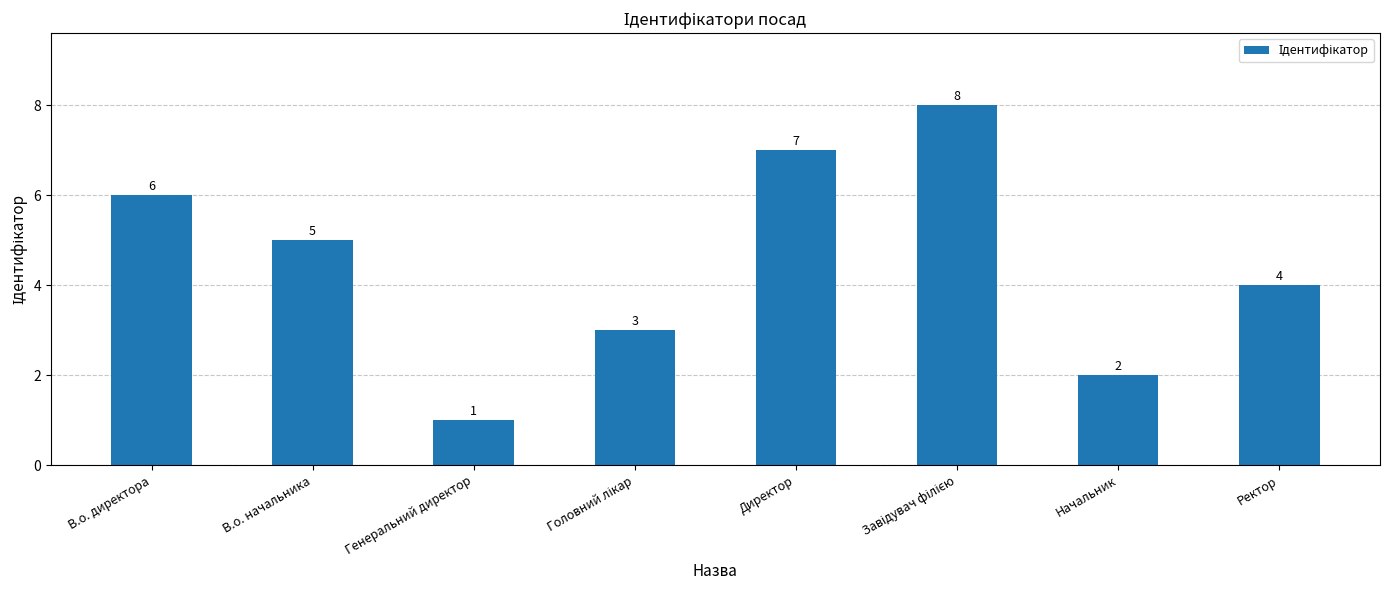

Reading left to right, extract all data points from this chart.

6	5	1	3	7	8	2	4